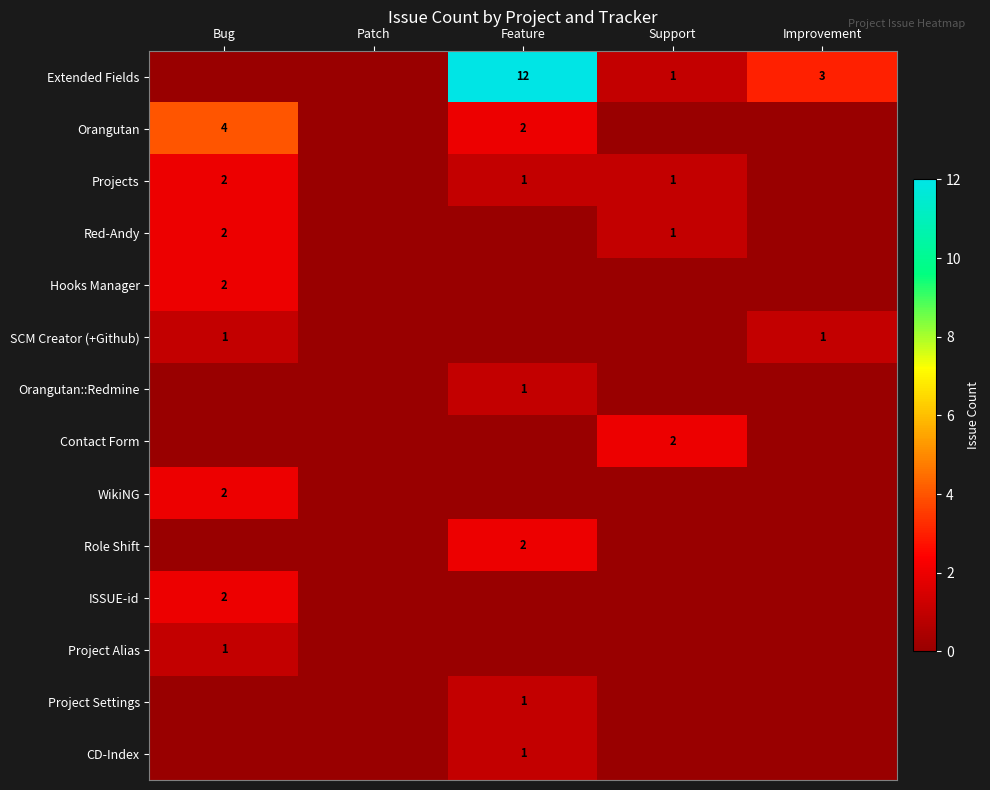

True or false: WikiNG has a value of 2 at Bug.

True